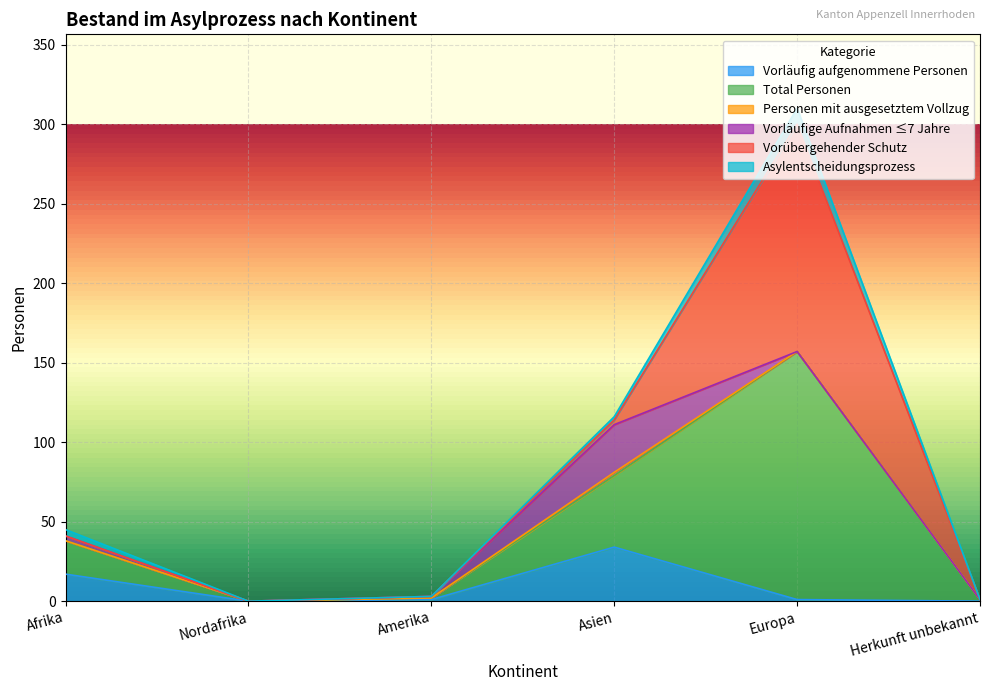

At which category does Vorübergehender Schutz reach its first local peak?

Europa